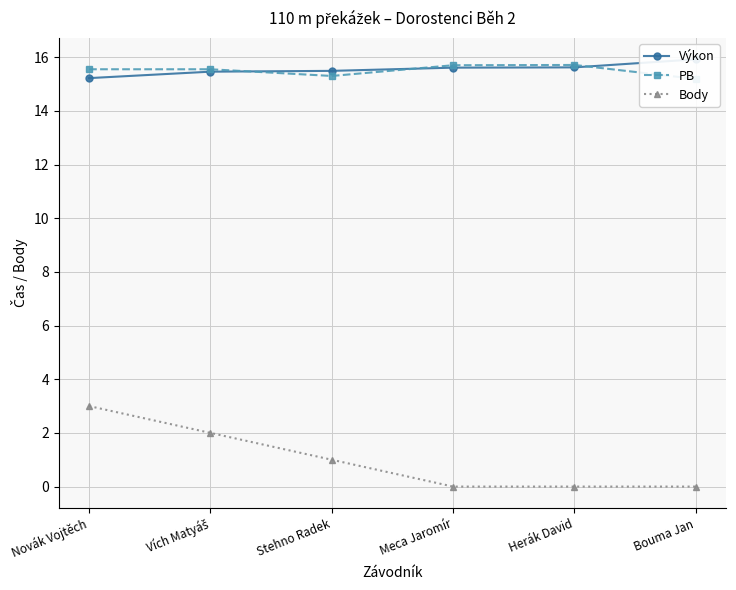

What is the label of the 1st point from the left?

Novák Vojtěch